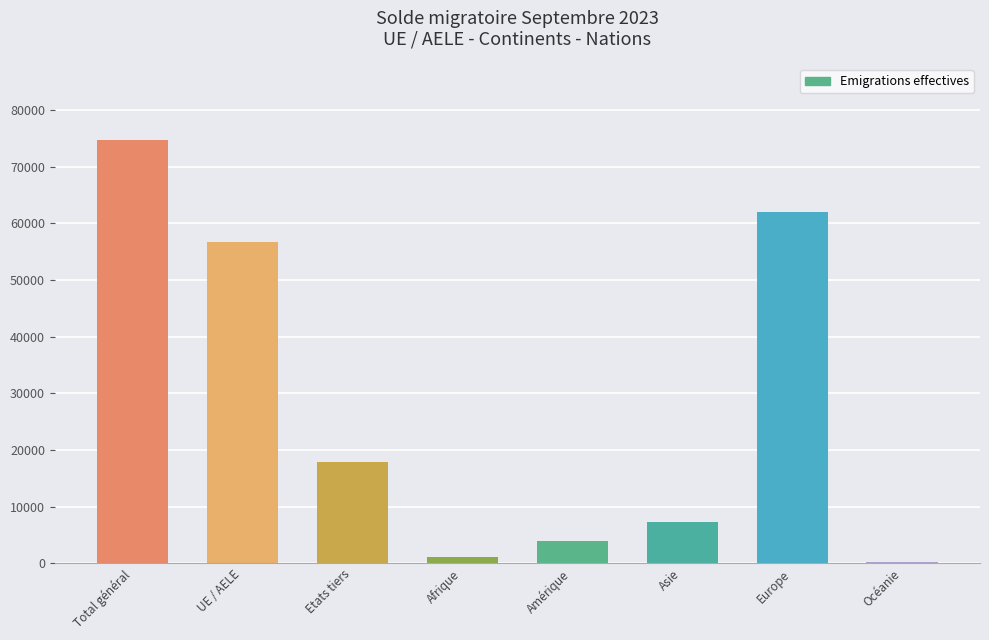

Which has a higher value, UE / AELE or Etats tiers?

UE / AELE